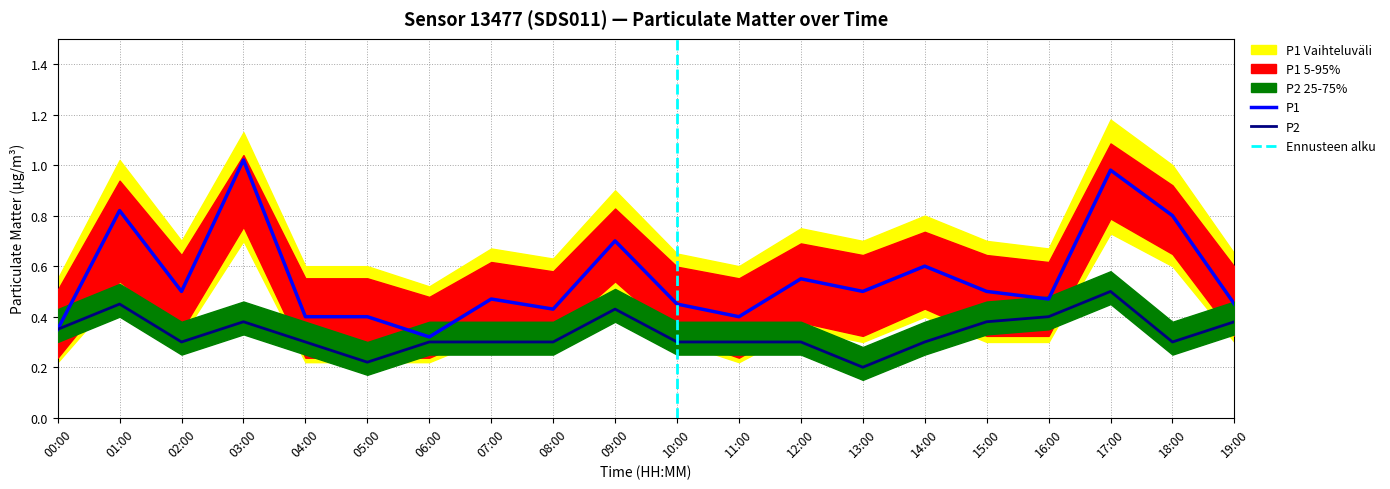

True or false: P1 has a value of 0.5 at 02:00.

True